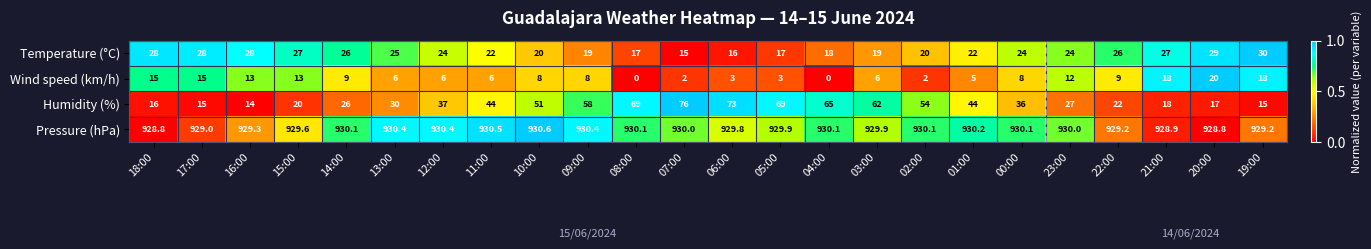

What is the total value across all series at 13:00?

991.4